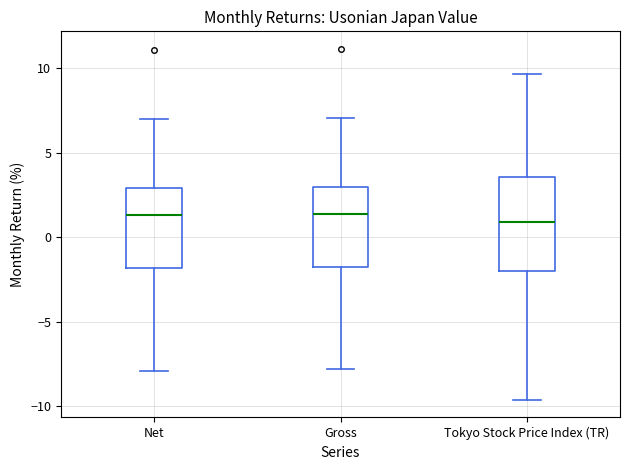

Comparing the boxes themselves (not the whiskers), which one is the tallest?

Tokyo Stock Price Index (TR)